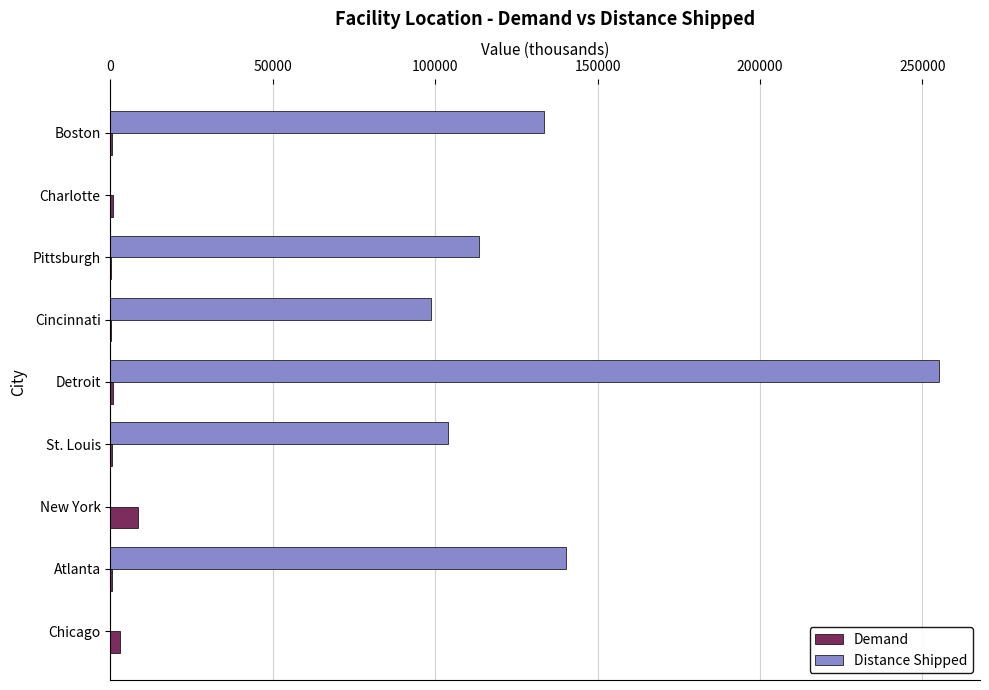

The value of Distance Shipped at St. Louis is 103950. True or false?

True